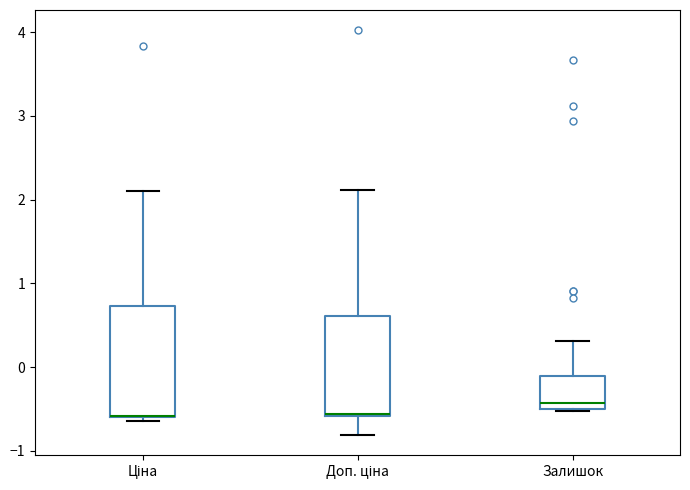

Which box is the tallest, from its lower edge to its upper edge?

Ціна